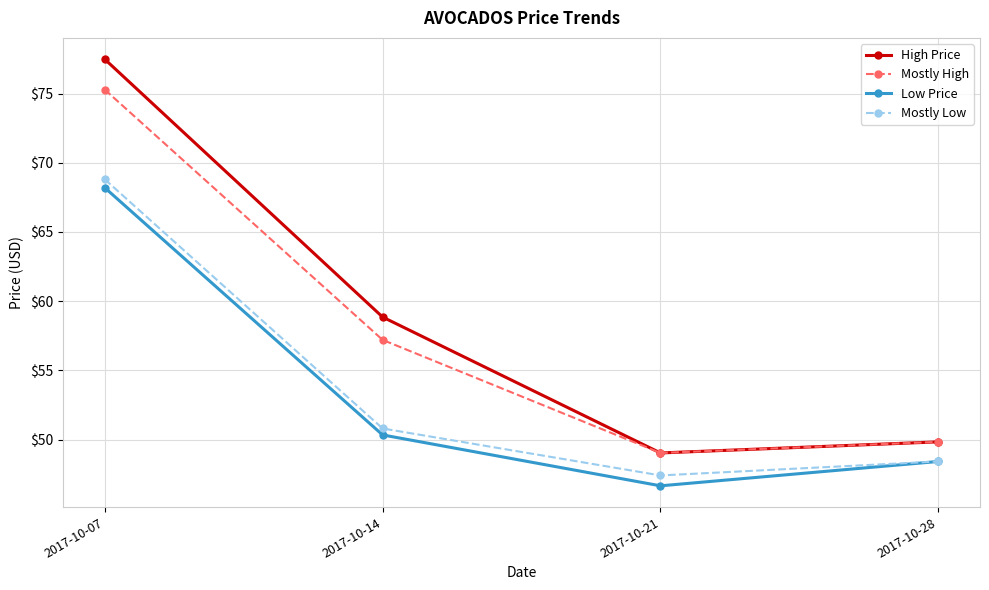

Read the High Price value at 2017-10-28.

49.8